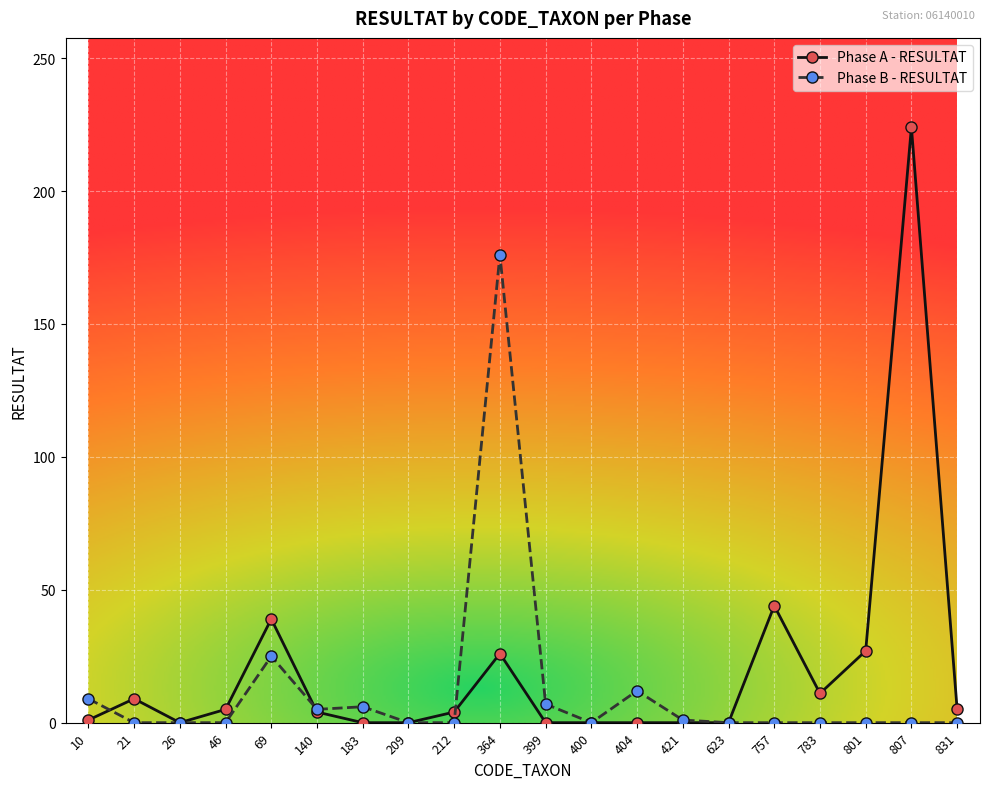

Is this an area chart (filled region under the line)?

No